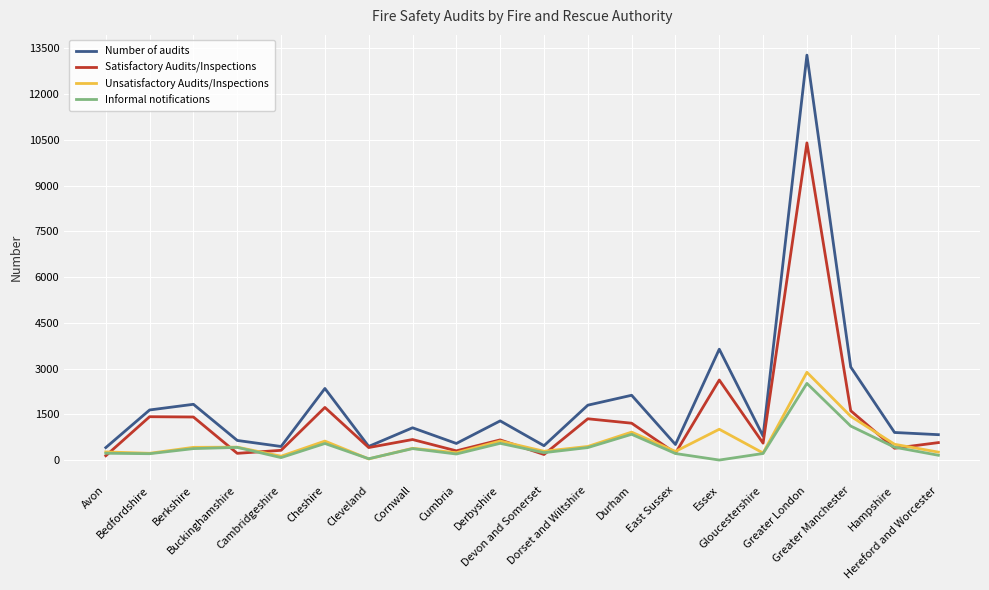

Which series has the largest range (max minus min)?

Number of audits